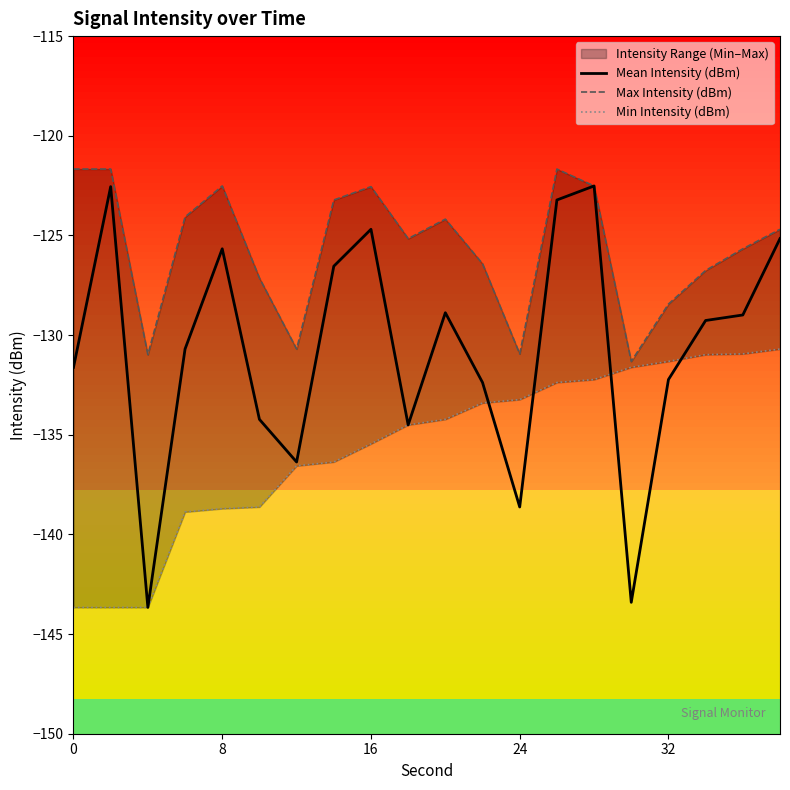

What is the difference between the maximum and minimum values in the Min Intensity (dBm) series?

13.0